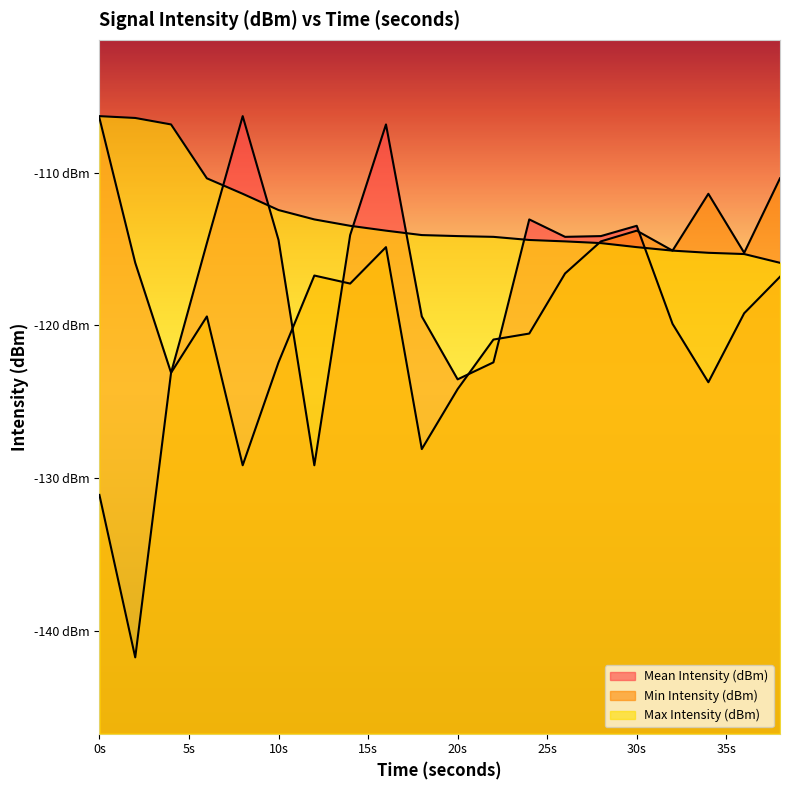

What is the difference between the second highest and second lowest values in the Max Intensity (dBm) series?

8.9